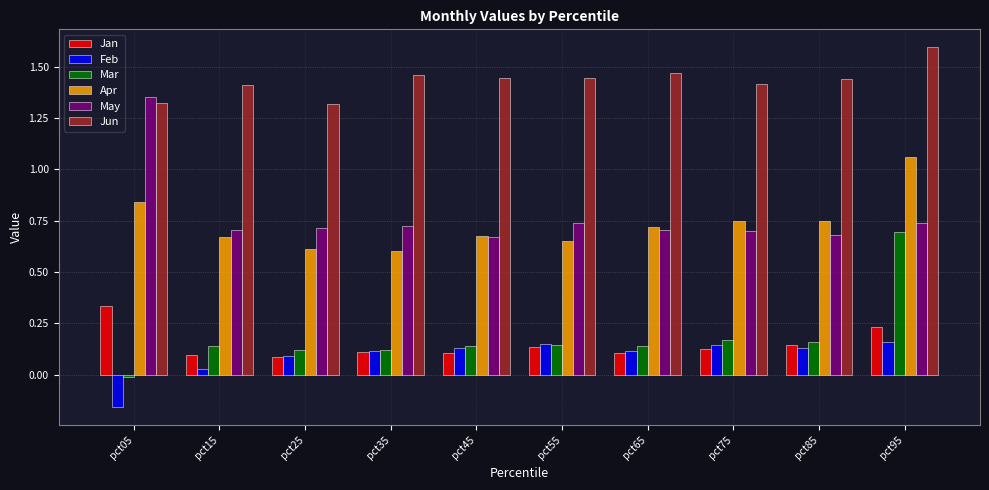

Between pct15 and pct75, which series saw the biggest shift?

Feb